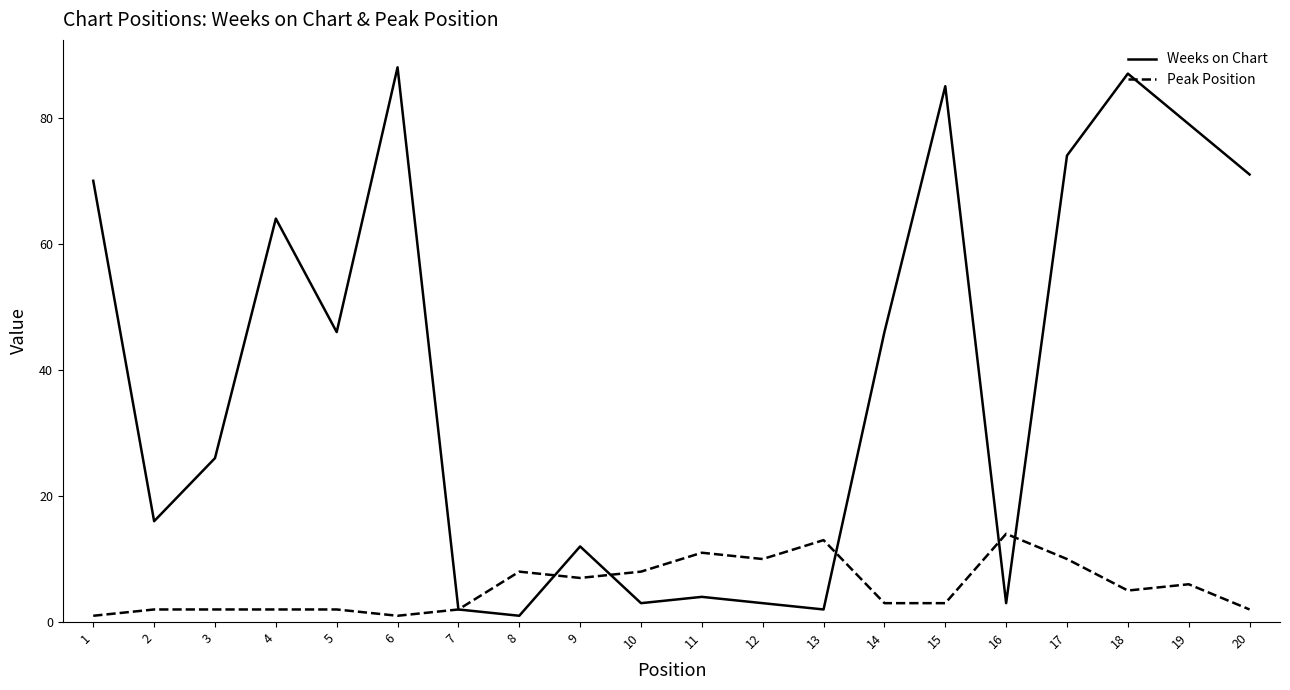

Which series changed the most between 13 and 17?

Weeks on Chart